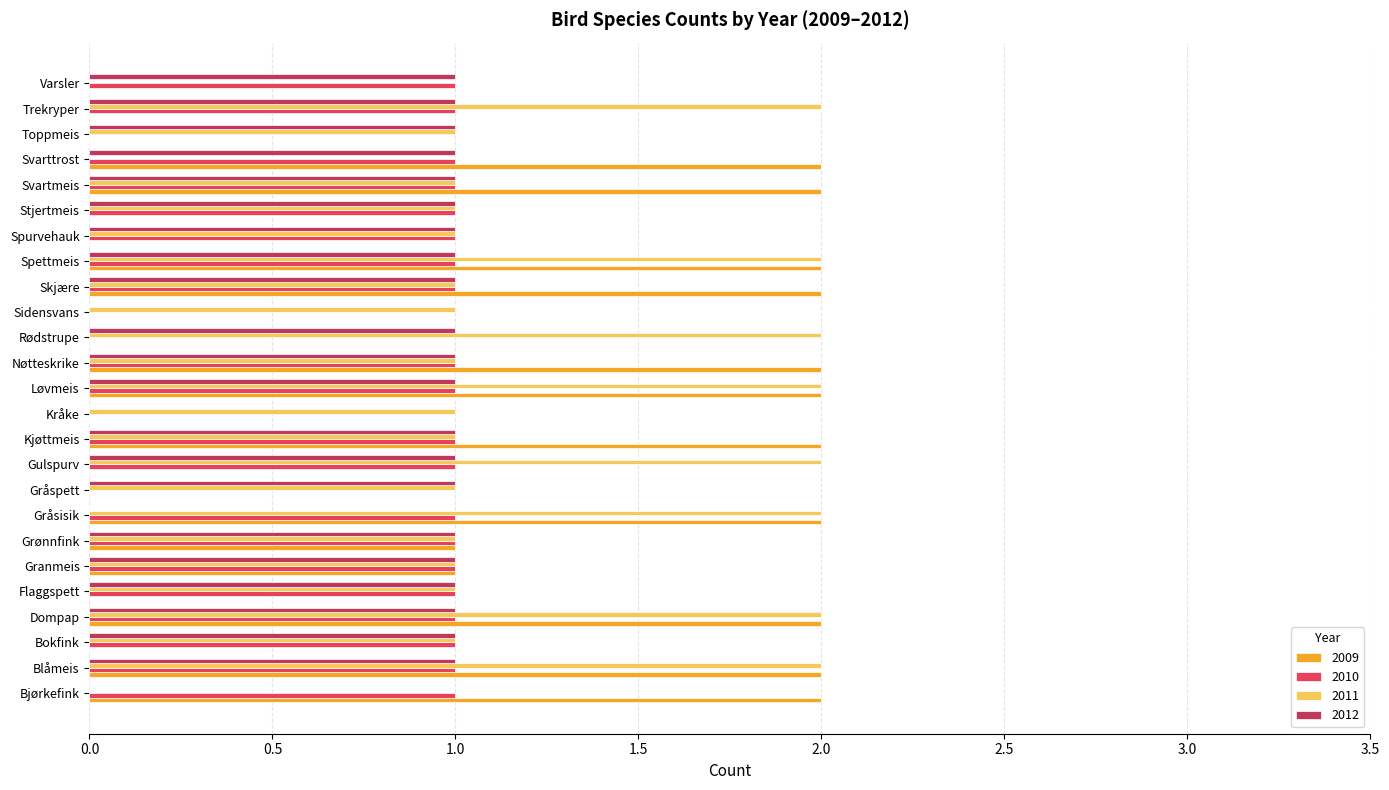

What is the total value across all series at Skjære?

5